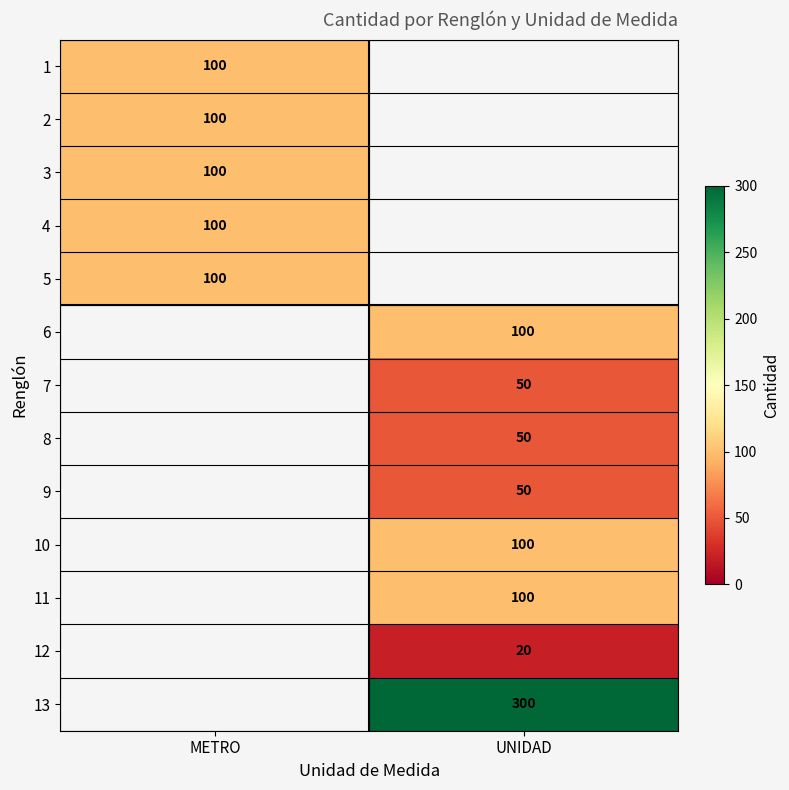

Between UNIDAD and METRO, which is larger?

METRO